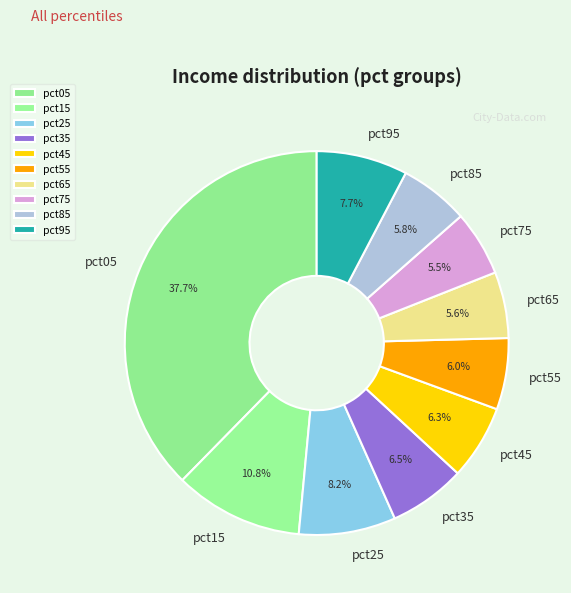

Is the sum of pct15 and pct75 greater than half?

No